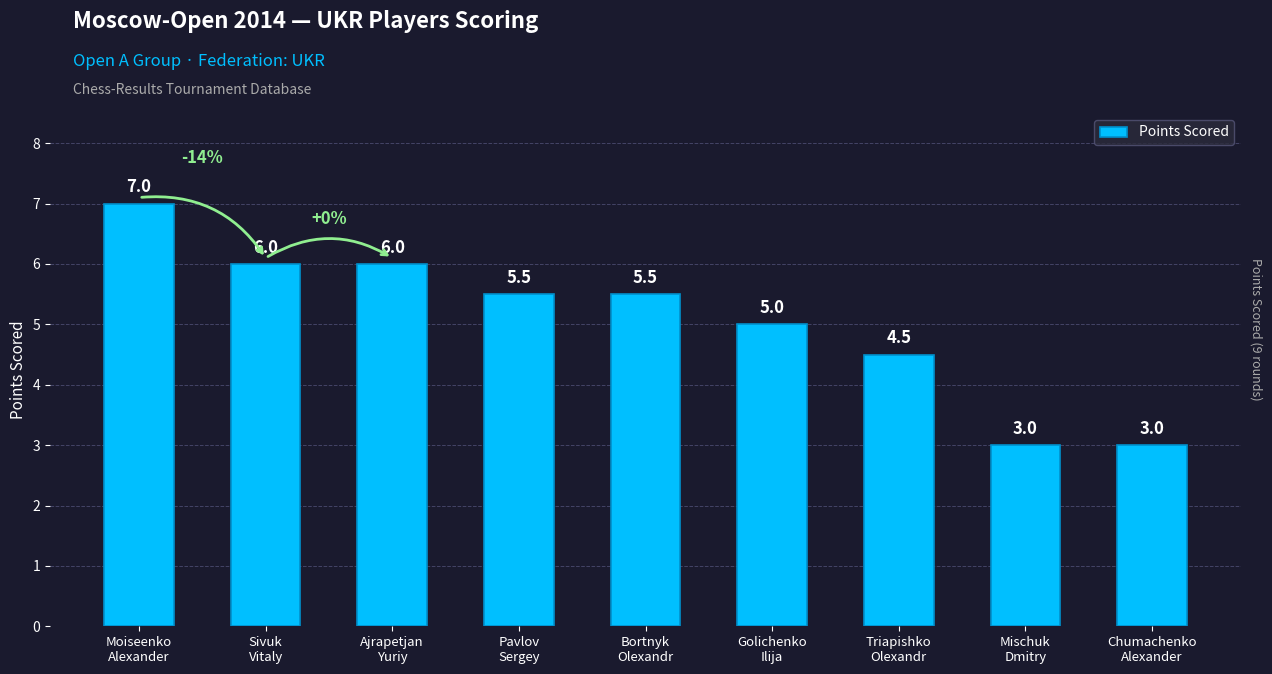

The value at Chumachenko
Alexander is 1.0. True or false?

False